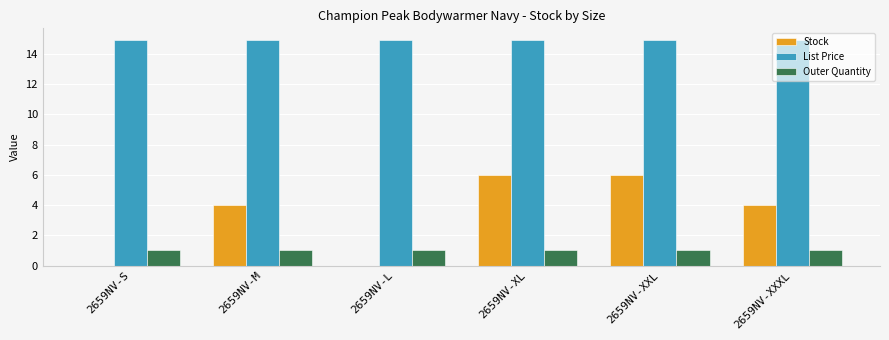

Which series has the largest total across all categories?

List Price